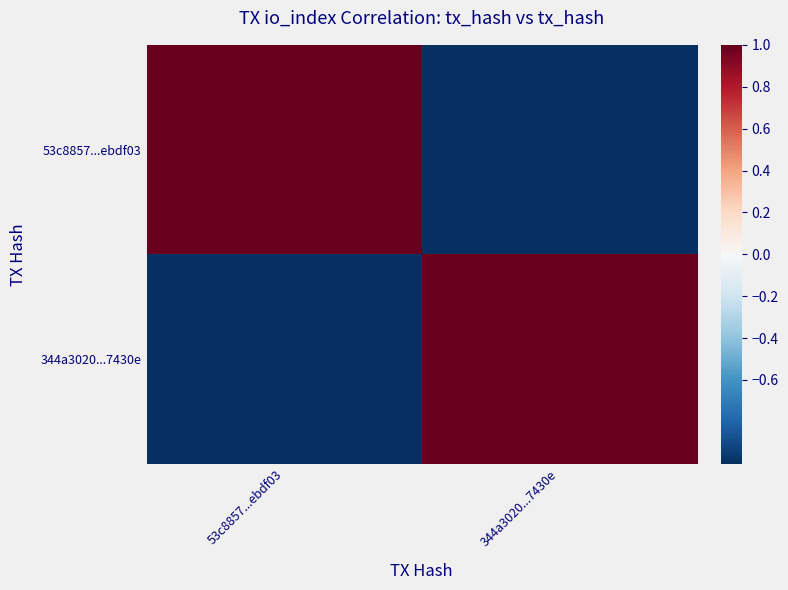

Between 344a3020...7430e and 53c8857...ebdf03, which is larger?

53c8857...ebdf03